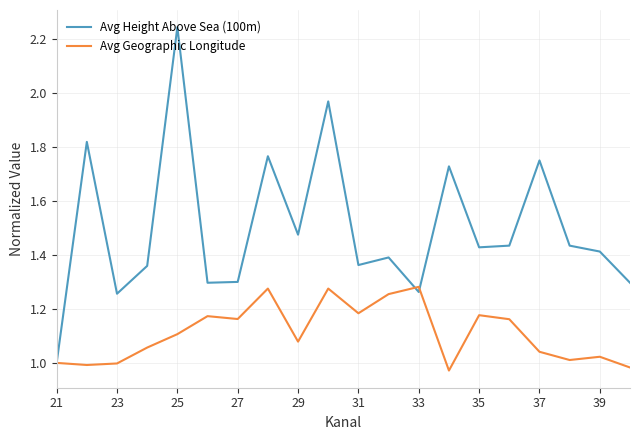

Which series has the largest total across all categories?

Avg Height Above Sea (100m)